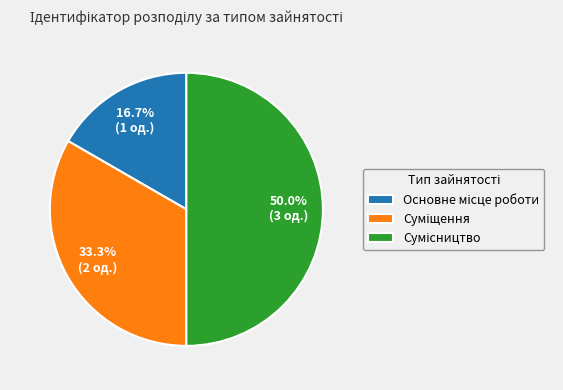

What percentage is NOT represented by Основне місце роботи?

83.3%